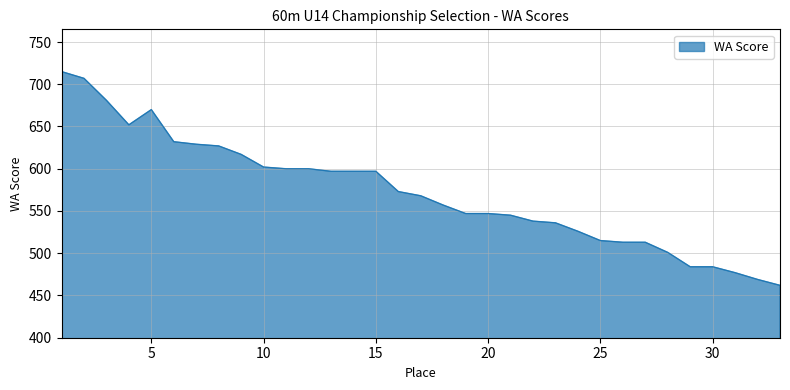

What is the maximum value shown in the chart?

715